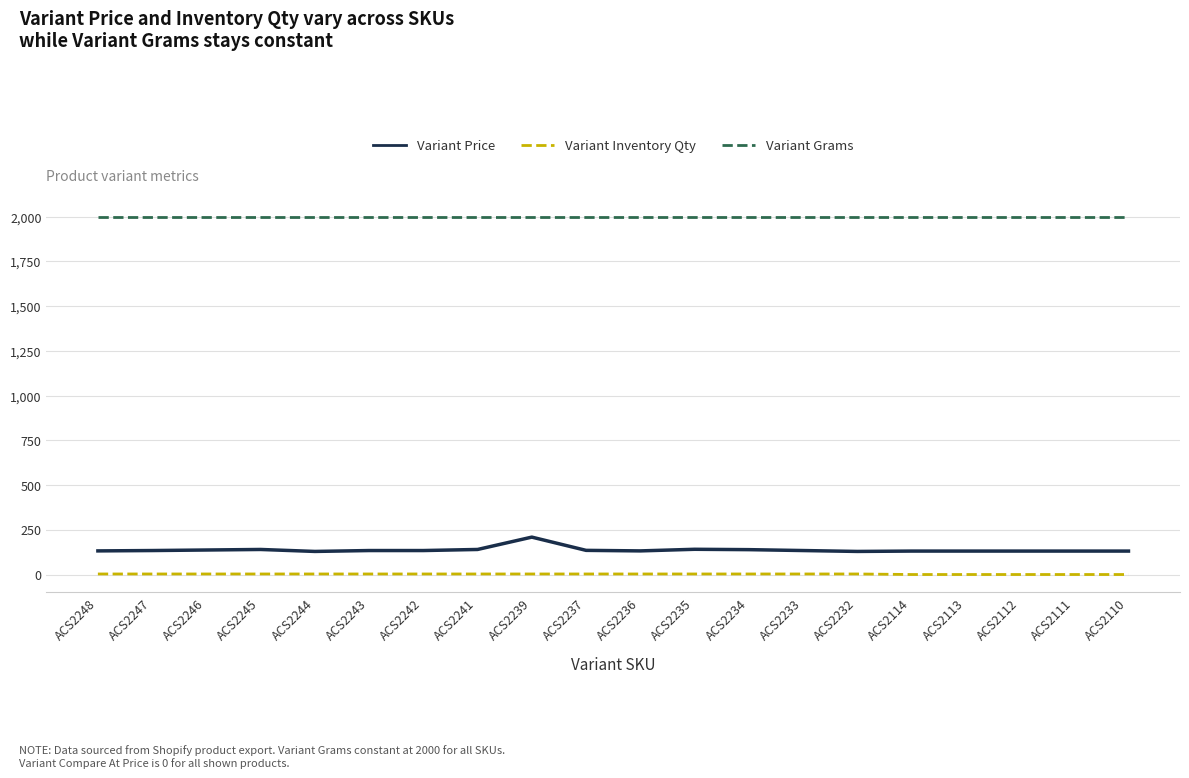

The Variant Inventory Qty series shows 0 at ACS2114. True or false?

True